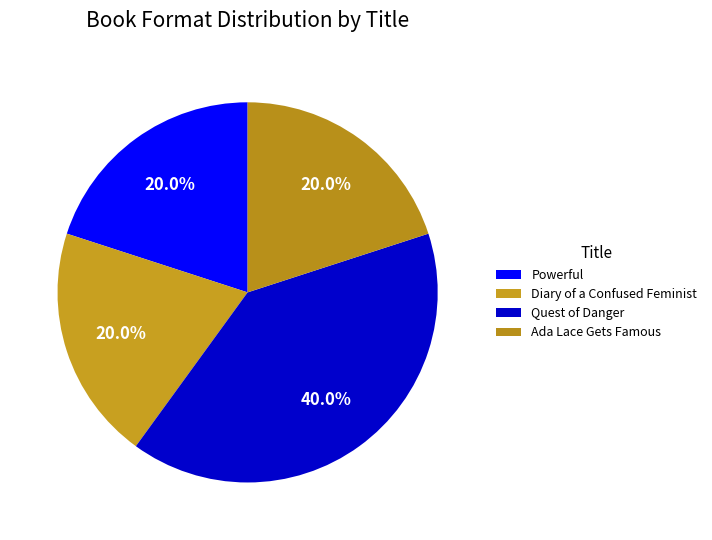

Does any single category account for the majority?

No